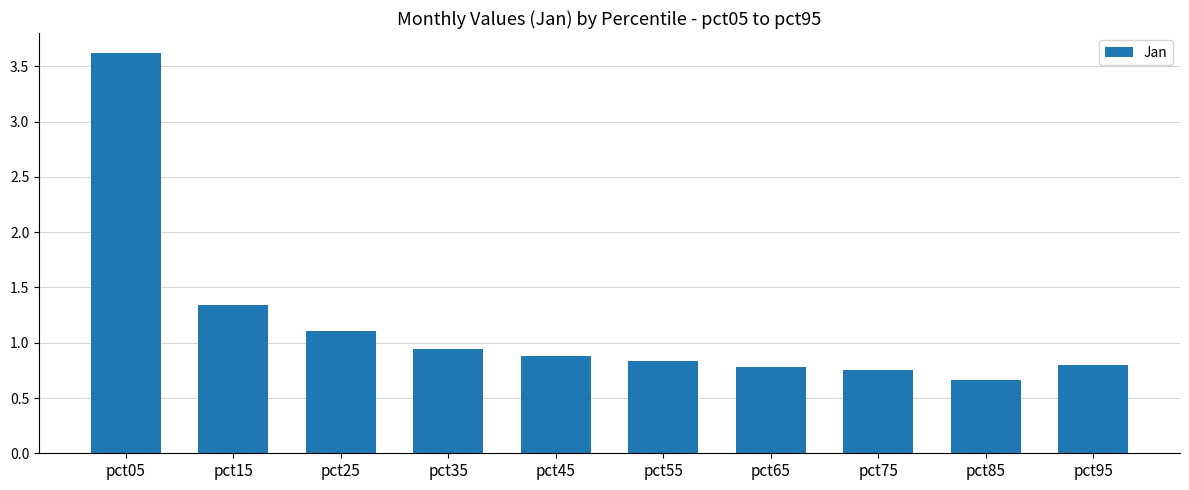

Does the chart contain any negative values?

No